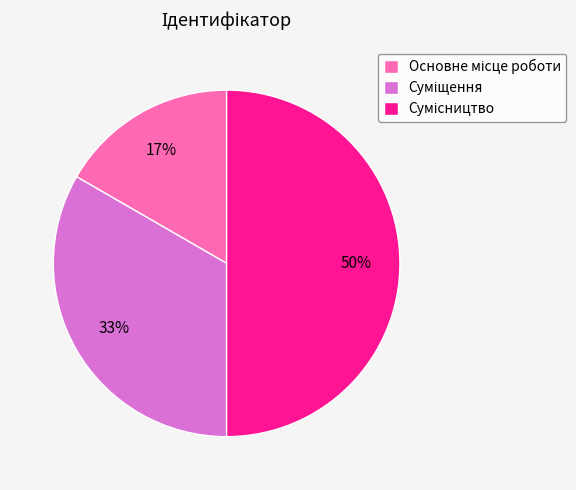

To the nearest percent, what is the average slice percentage?

33%